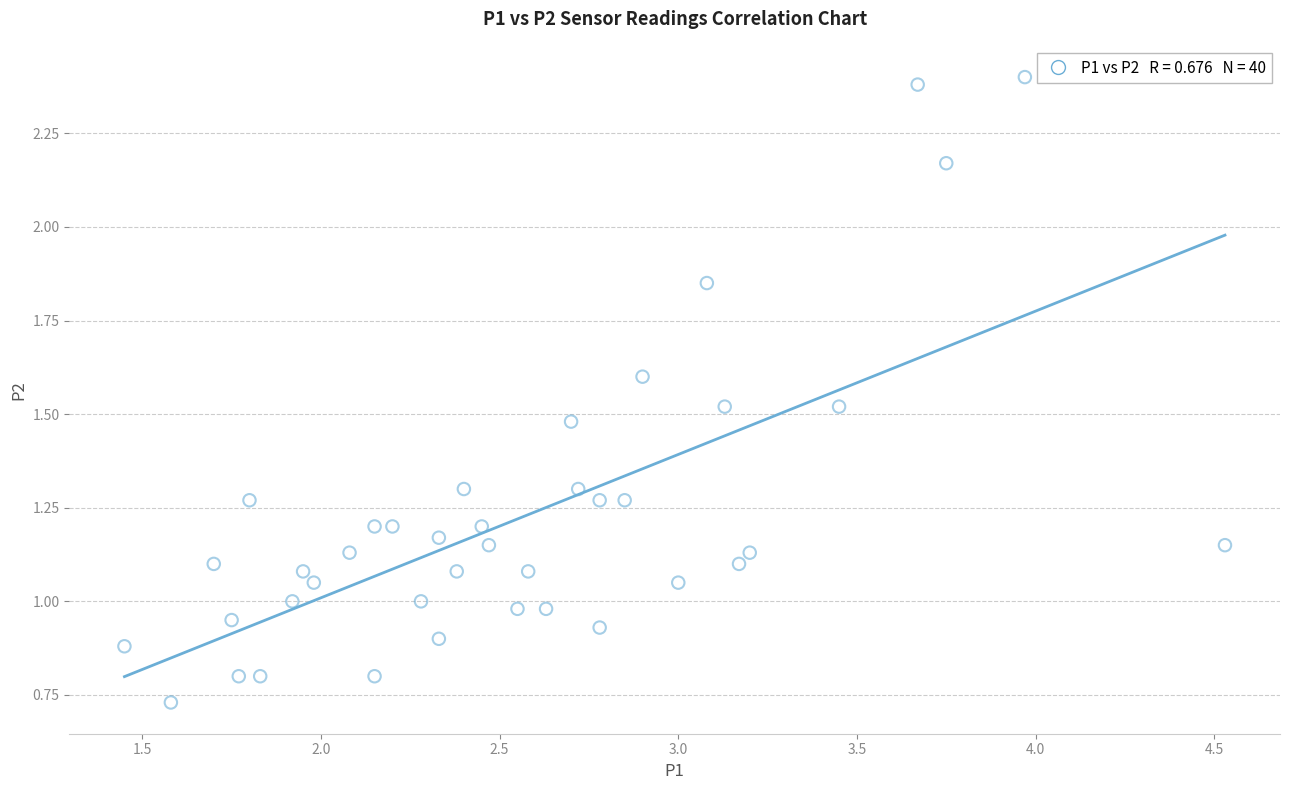

What is the range of Y values (max minus min)?

1.7